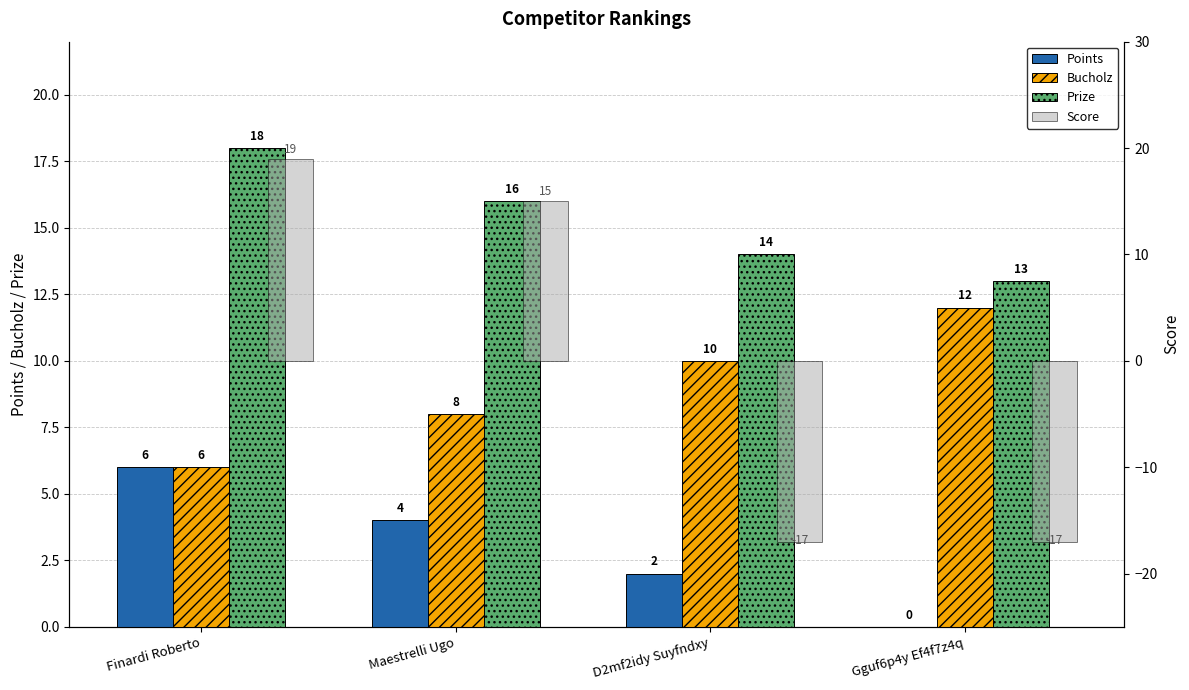

Where is Score nearest to the value 1?

Maestrelli Ugo